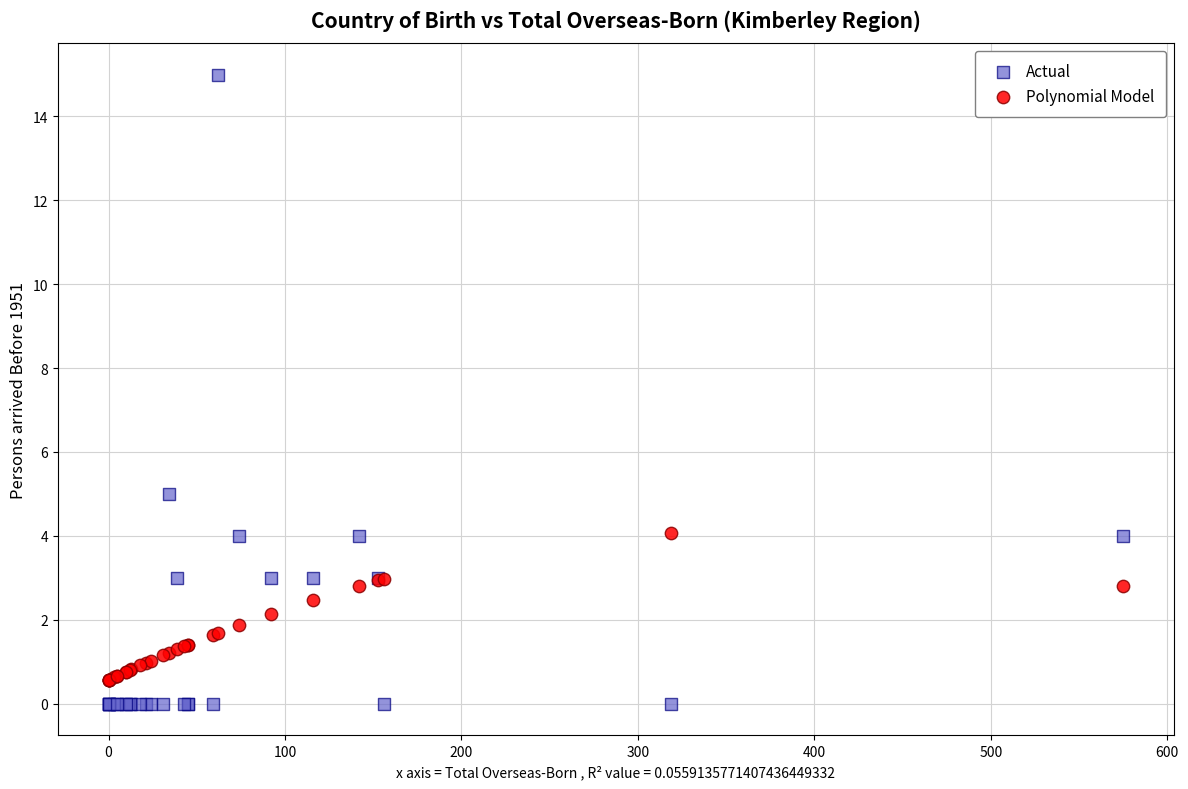

Which series reaches the maximum Y coordinate?

Actual